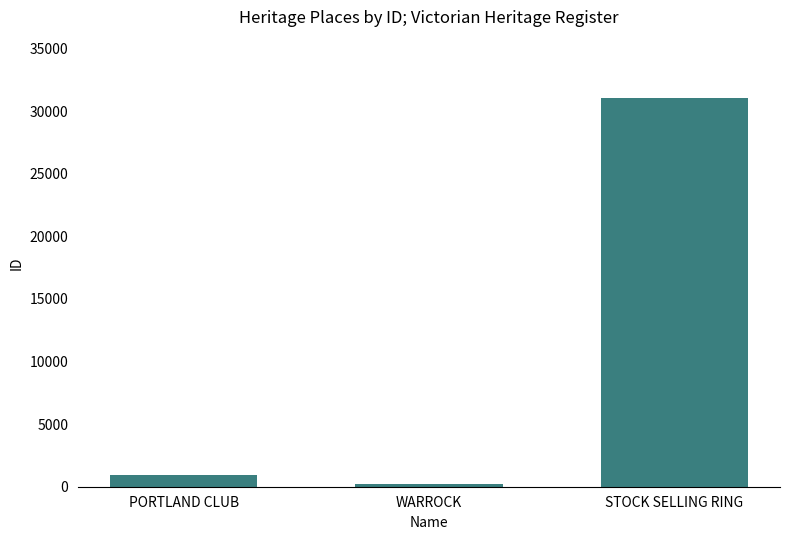

Reading left to right, transcribe all the data shown in this chart.

PORTLAND CLUB=950	WARROCK=247	STOCK SELLING RING=31059